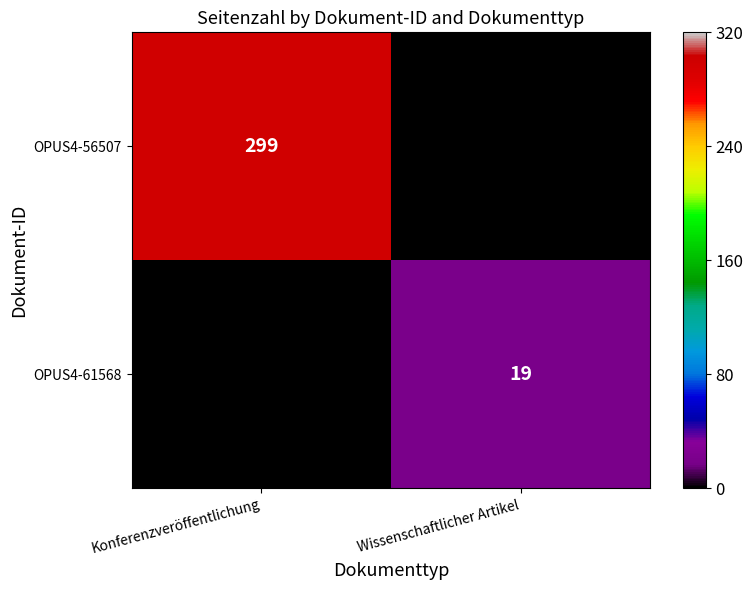

At Wissenschaftlicher Artikel, list the series in order from smallest to largest.

OPUS4-56507, OPUS4-61568